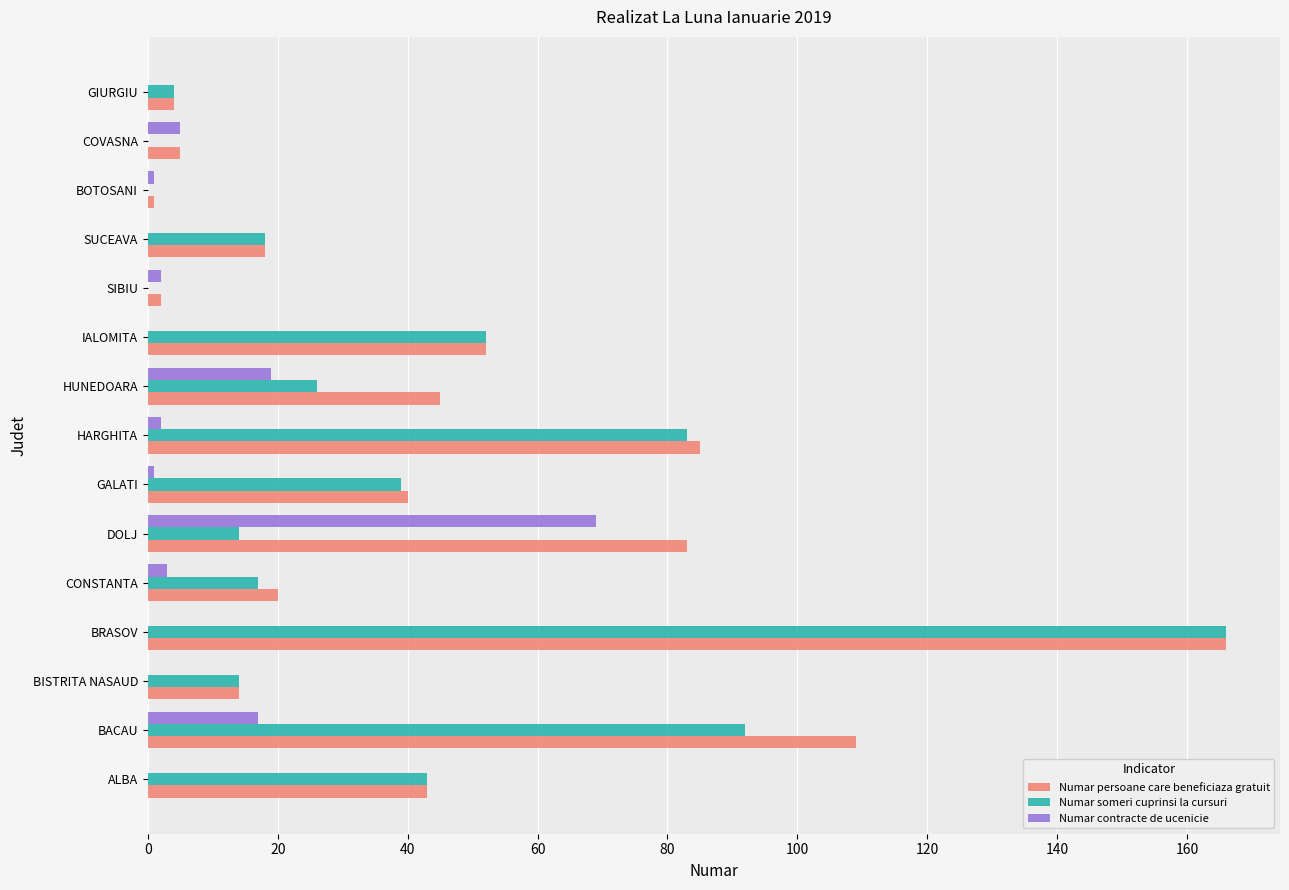

True or false: Numar someri cuprinsi la cursuri has a value of 239 at BRASOV.

False